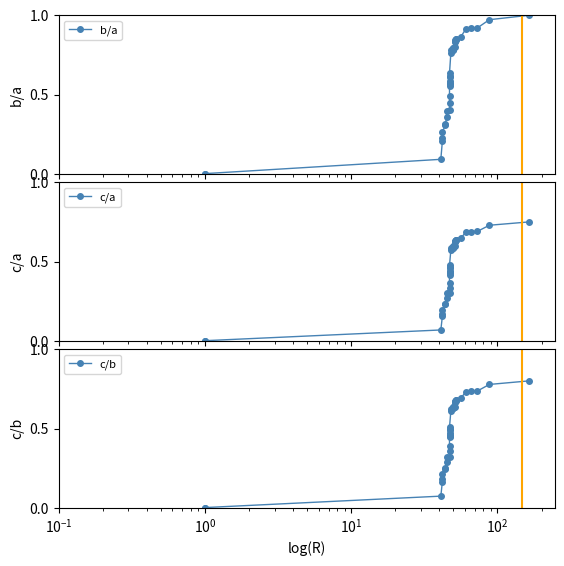

True or false: c/a has more than 1 interior local peaks.

False